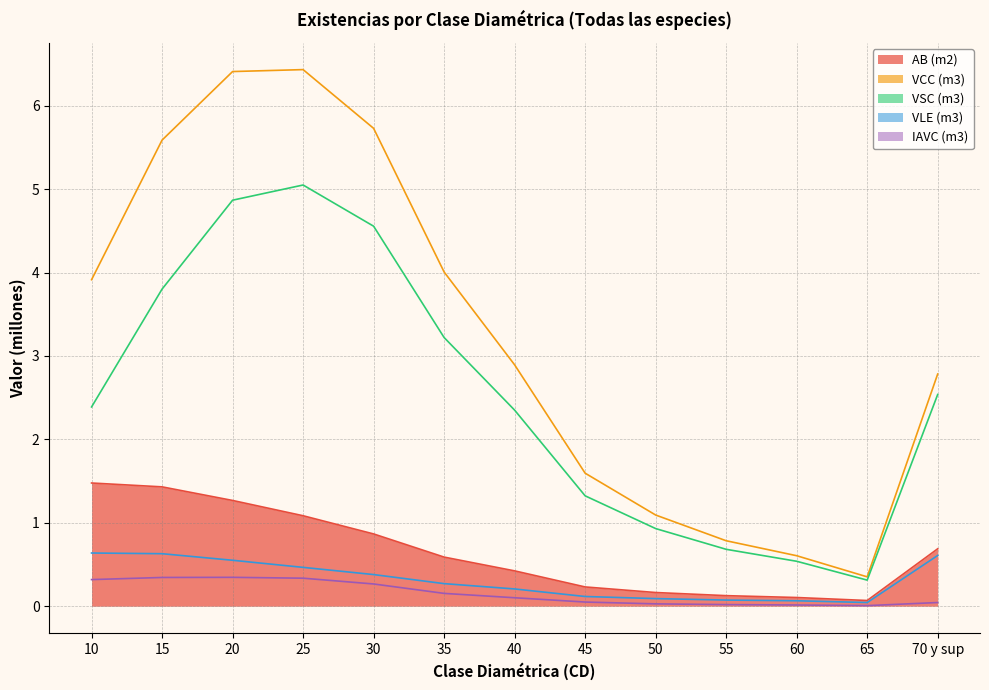

Which series has the largest total across all categories?

VCC (m3)